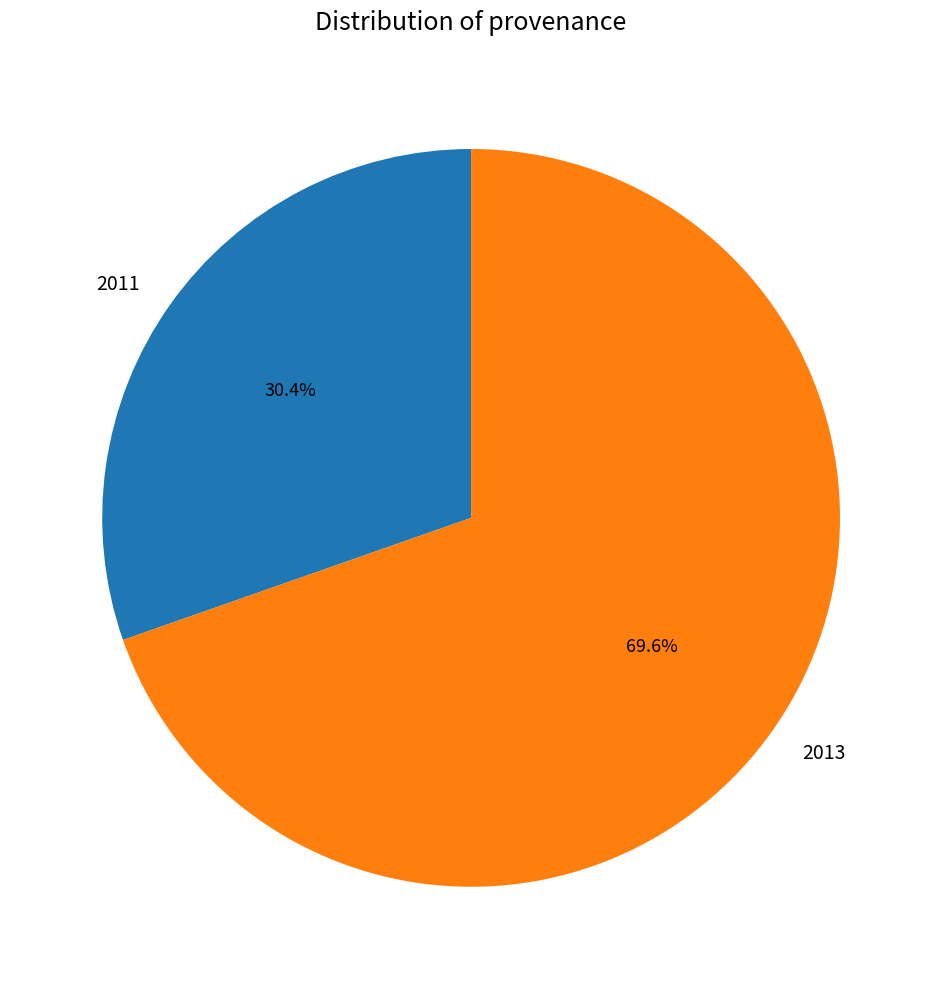

Which category accounts for the majority?

2013